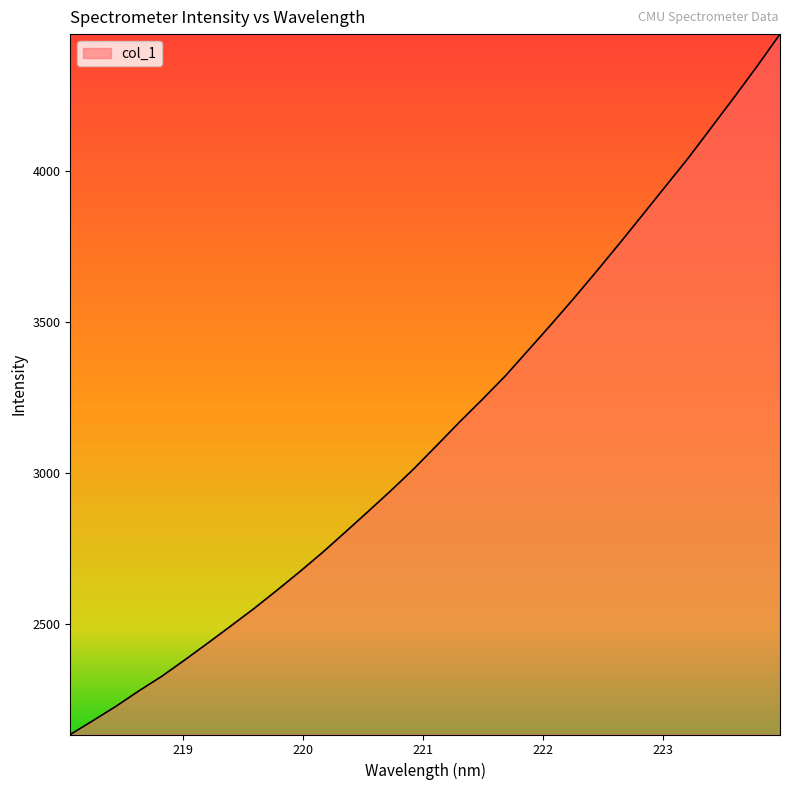

Does the chart have visible grid lines?

No